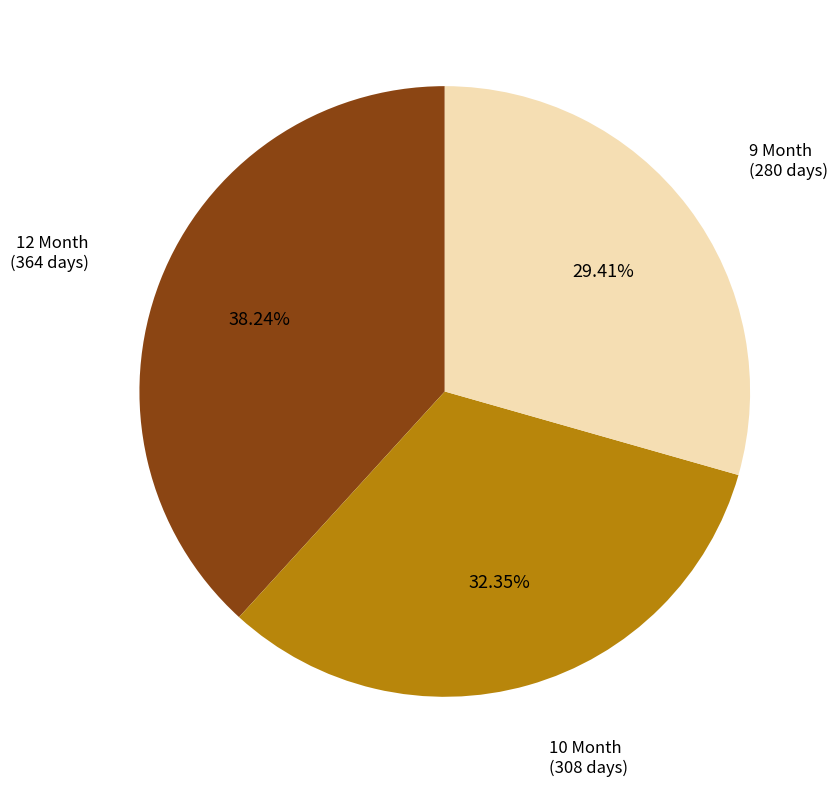

Rank the categories by value from highest to lowest.

12 Month, 10 Month, 9 Month